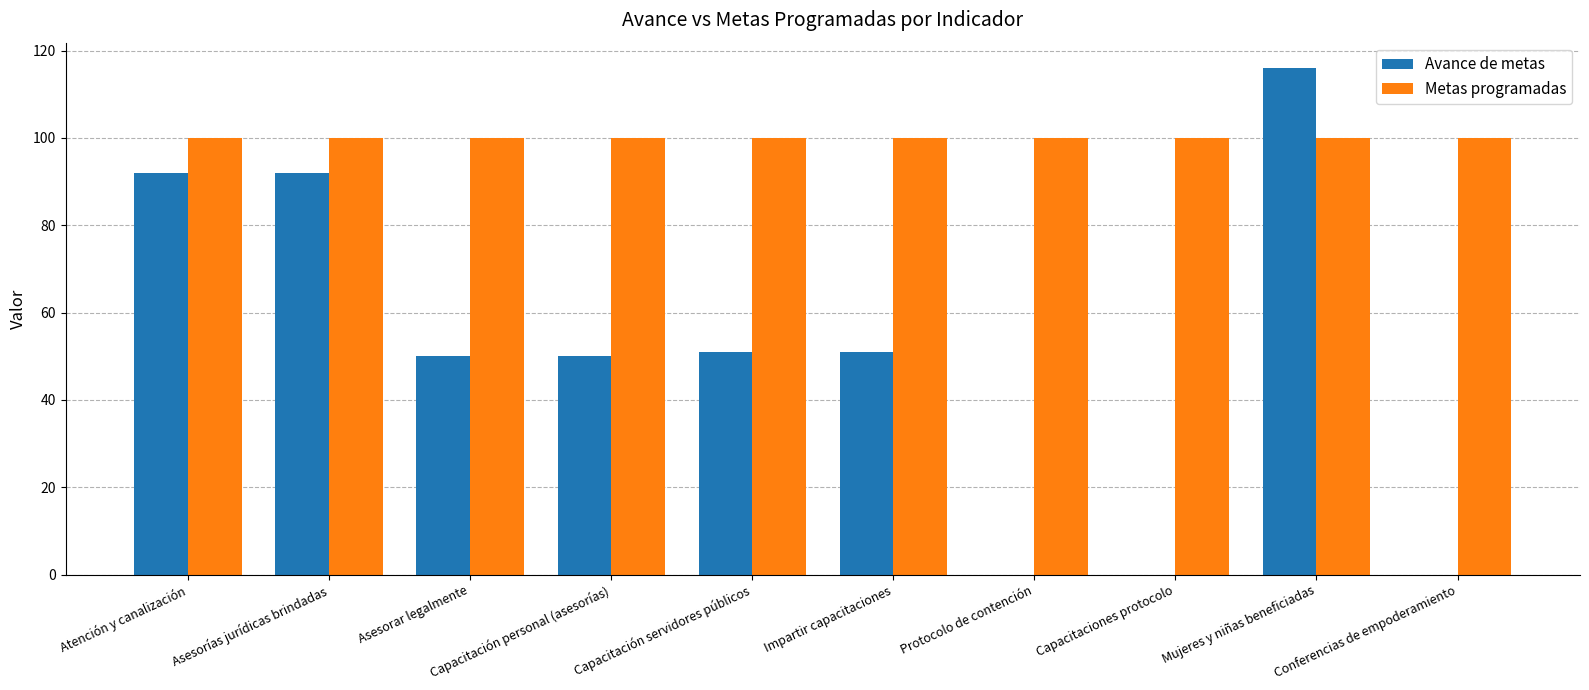

Is the value of Avance de metas at Impartir capacitaciones greater than the value of Metas programadas at Impartir capacitaciones?

No